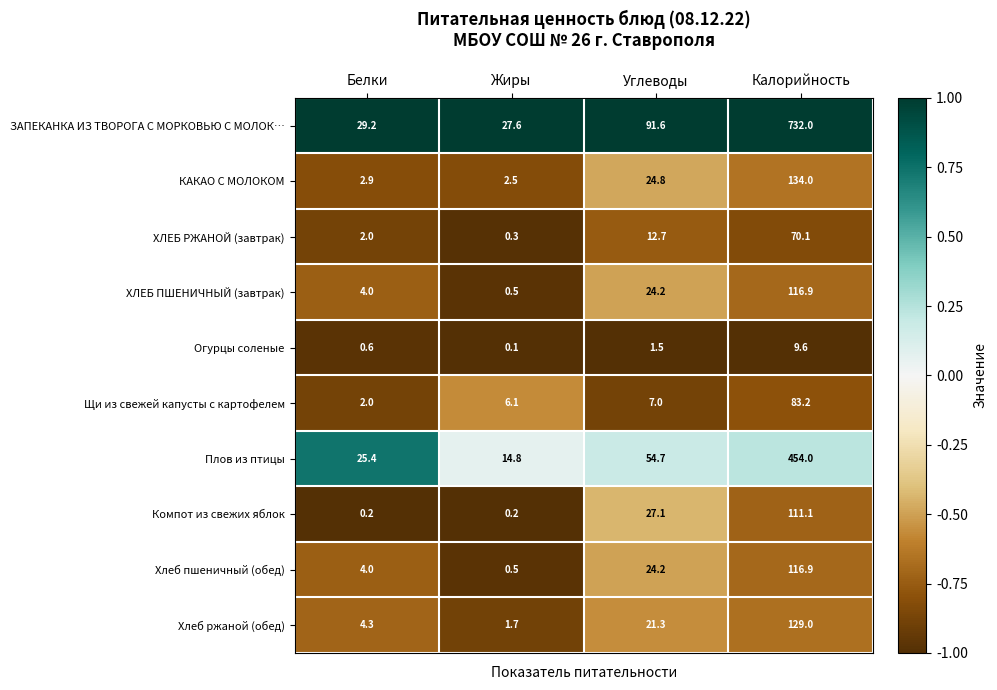

At how many categories does at least one series exceed 0?

4